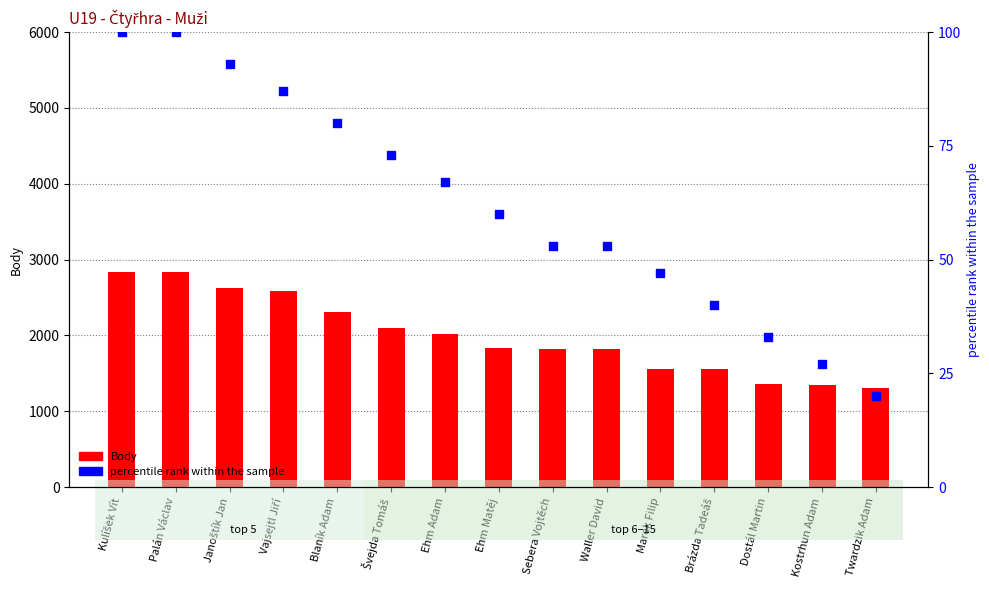

What are all the series names shown in the legend?

Body, percentile rank within the sample